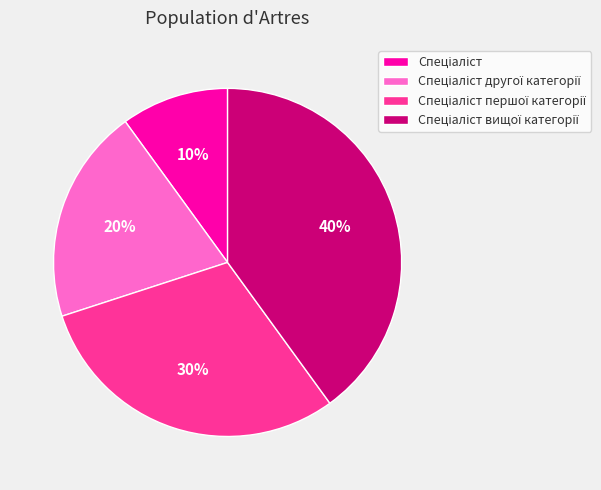

Is there any slice that represents more than half of the pie?

No